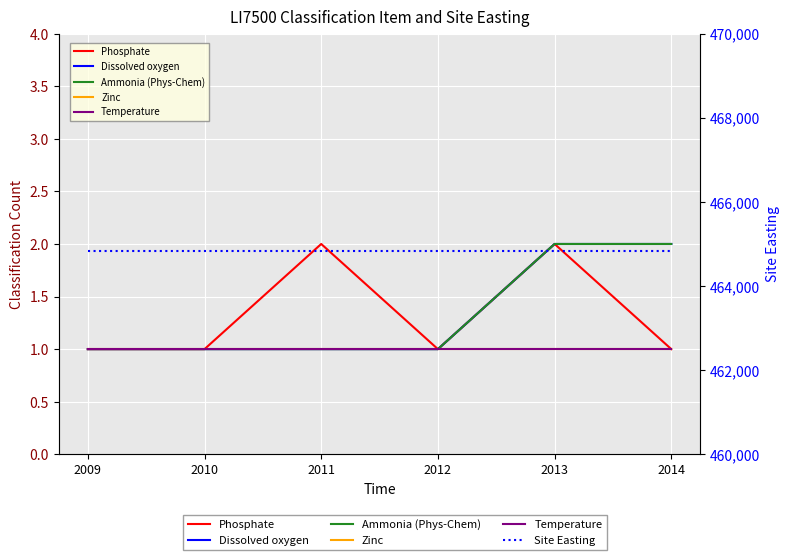

Rank the categories by Temperature value from lowest to highest.

2009, 2010, 2011, 2012, 2013, 2014